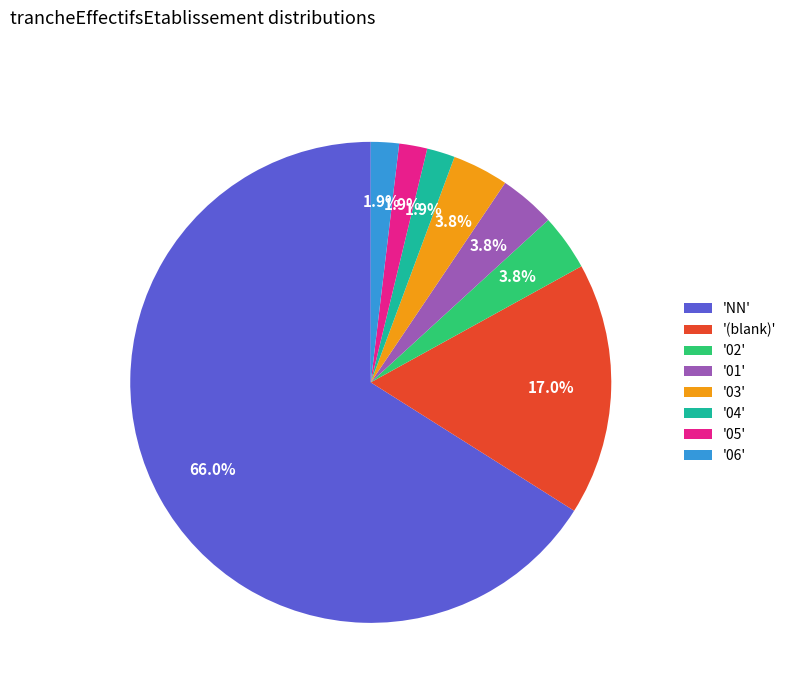

What percentage is NOT represented by '04'?

98.1%